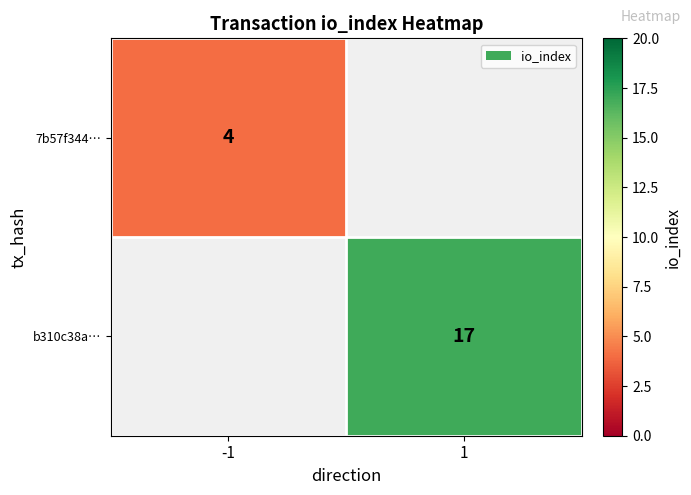

The value of 7b57f344… at -1 is 1. True or false?

False